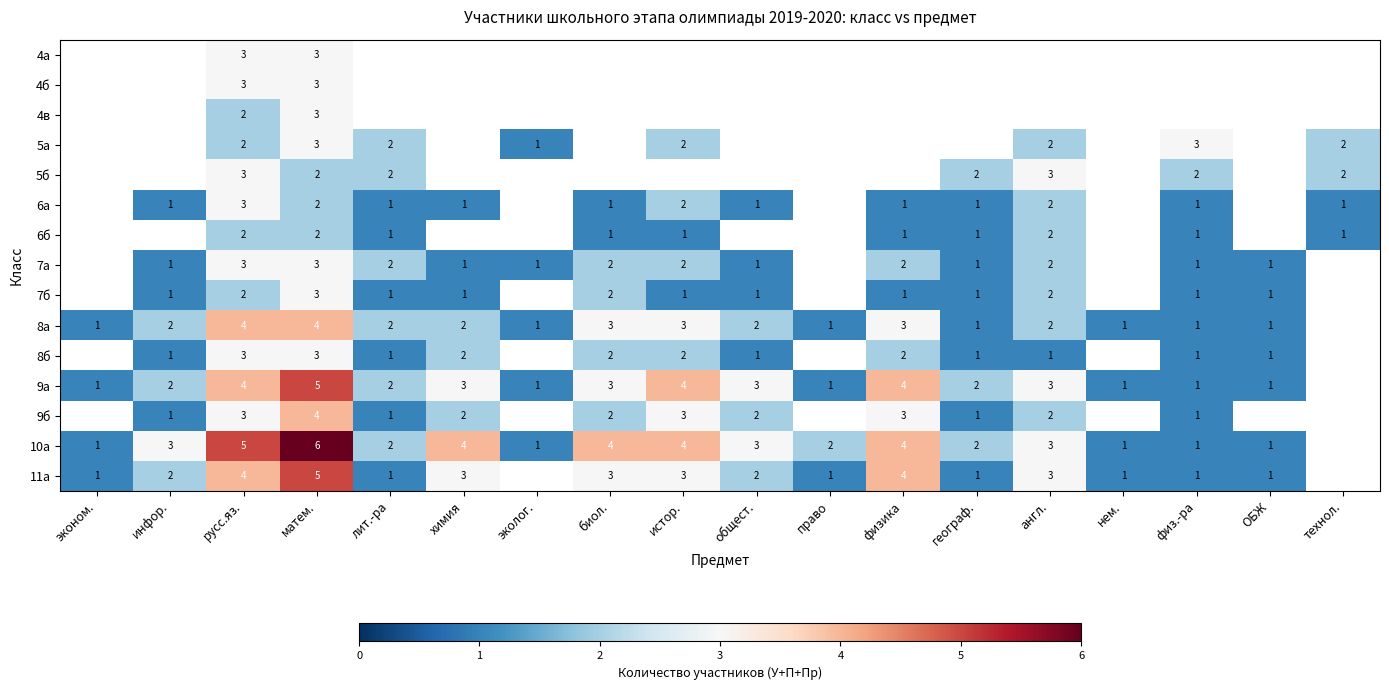

How many series are shown in this chart?

15